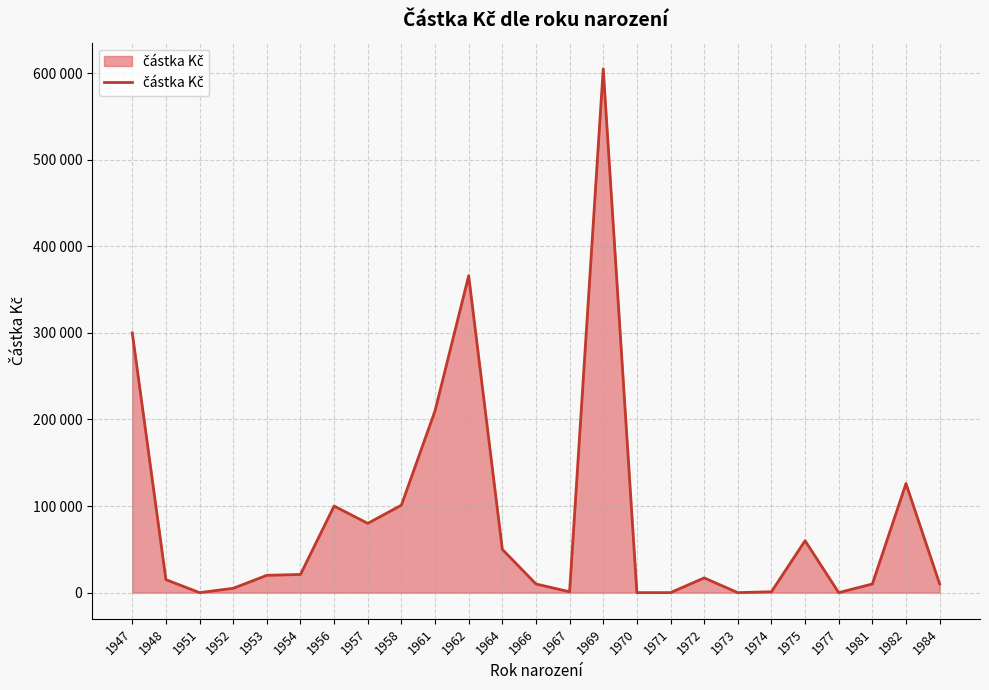

Does the chart display data point markers on the line(s)?

No